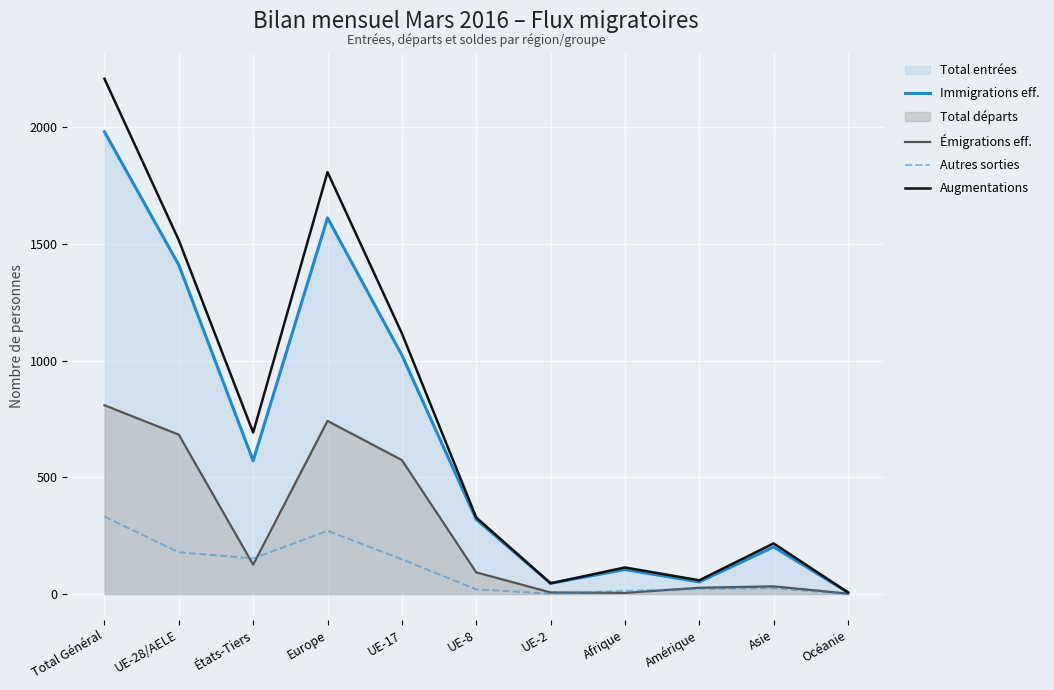

What position from the left is UE-17?

5